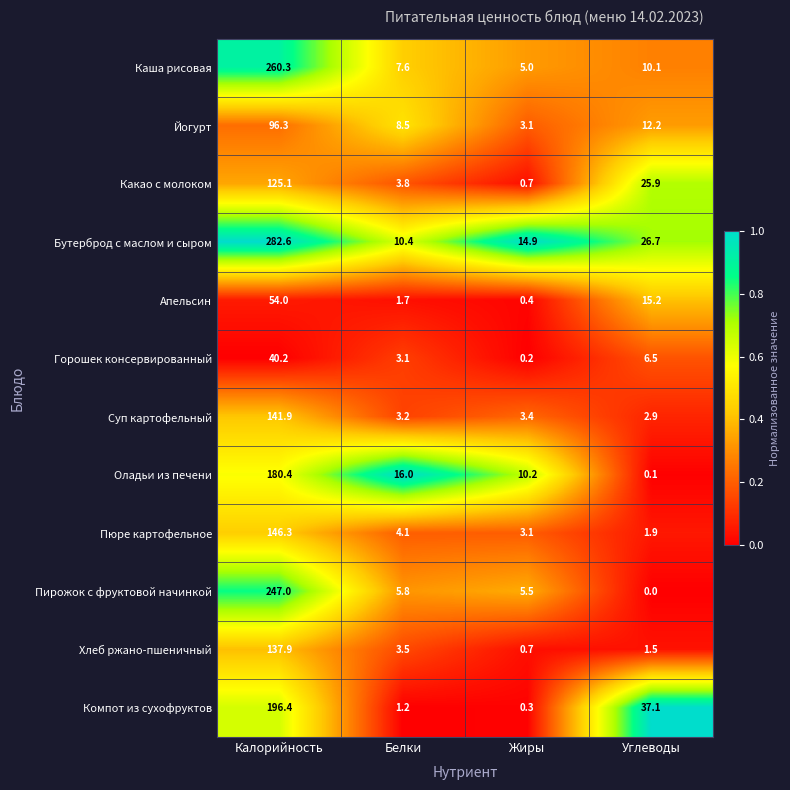

Rank the series at Белки from lowest to highest value.

Компот из сухофруктов, Апельсин, Горошек консервированный, Суп картофельный, Хлеб ржано-пшеничный, Какао с молоком, Пюре картофельное, Пирожок с фруктовой начинкой, Каша рисовая, Йогурт, Бутерброд с маслом и сыром, Оладьи из печени